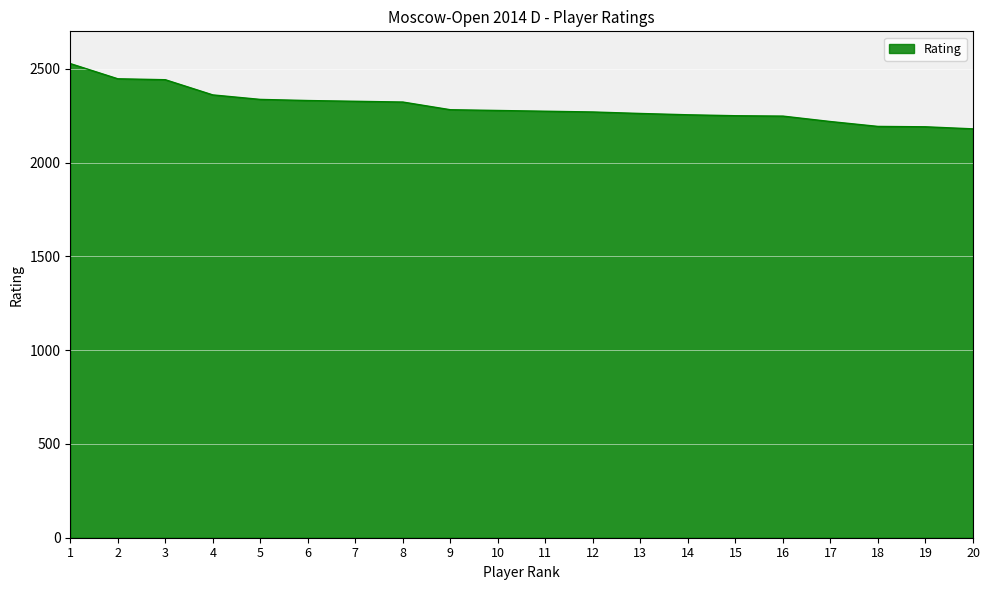

Where does the data first go above 2278?

1